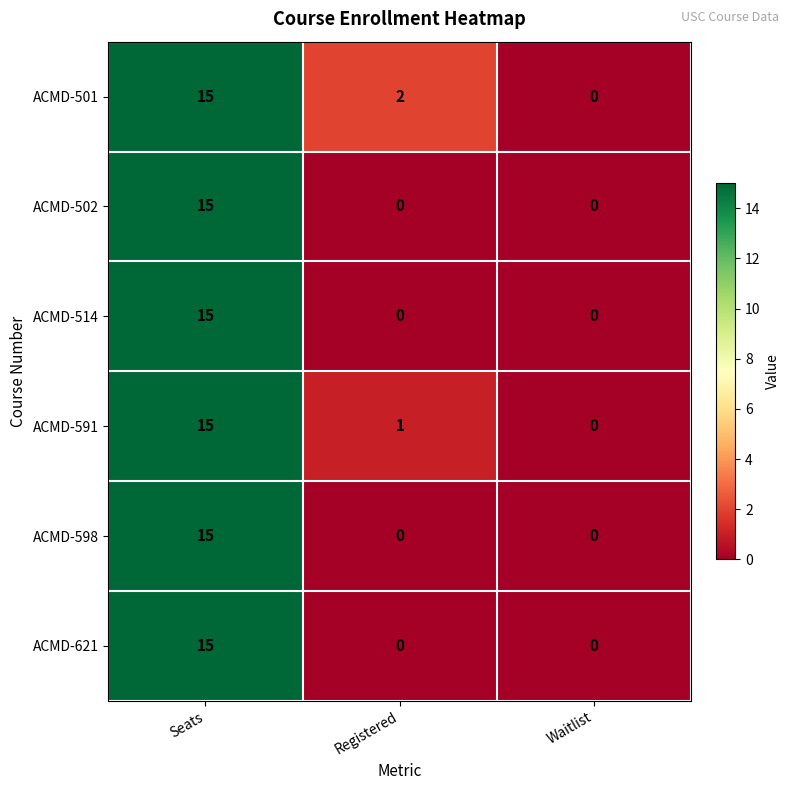

What is the difference between the highest and lowest values at Registered?

2